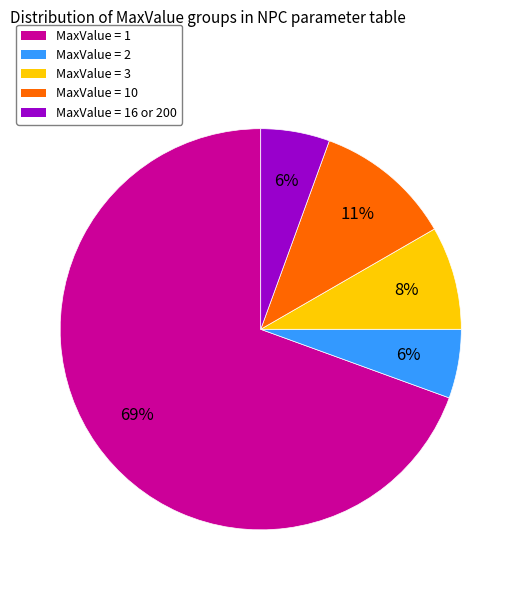

To the nearest percent, what is the average slice percentage?

20%